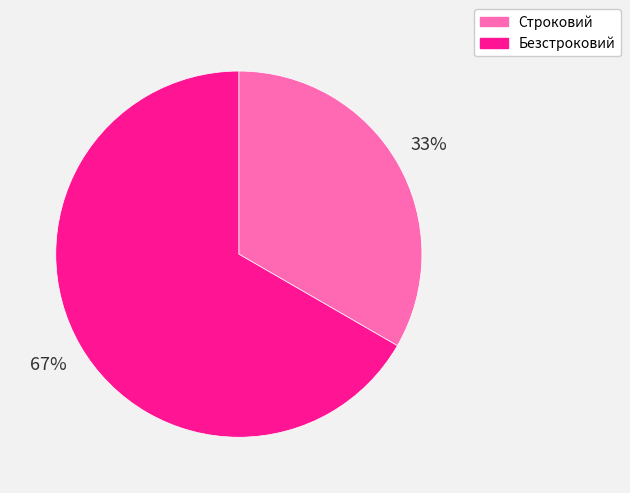

Rank the categories by value from lowest to highest.

Строковий, Безстроковий